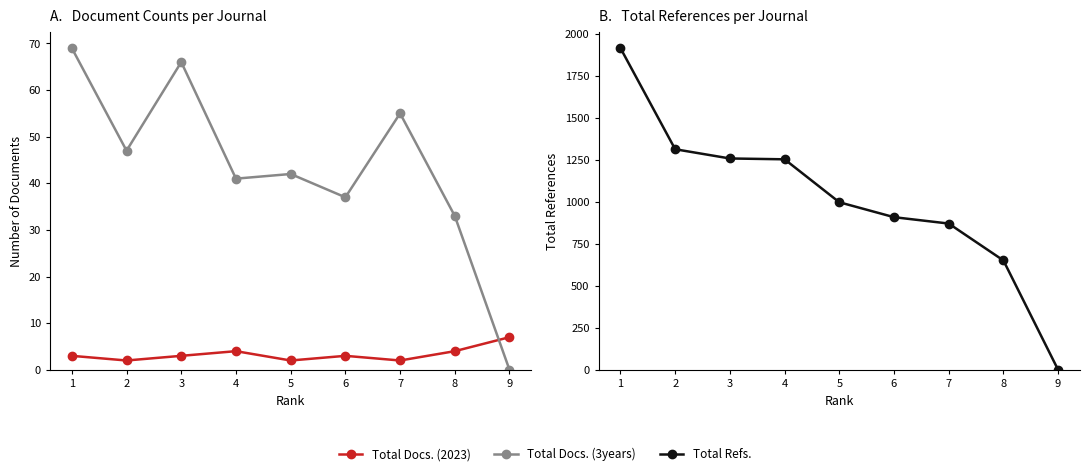

Reading left to right, extract all data points from this chart.

Total Docs. (2023): 3	2	3	4	2	3	2	4	7
Total Docs. (3years): 69	47	66	41	42	37	55	33	0
Total Refs.: 1918	1315	1260	1255	999	910	872	652	0